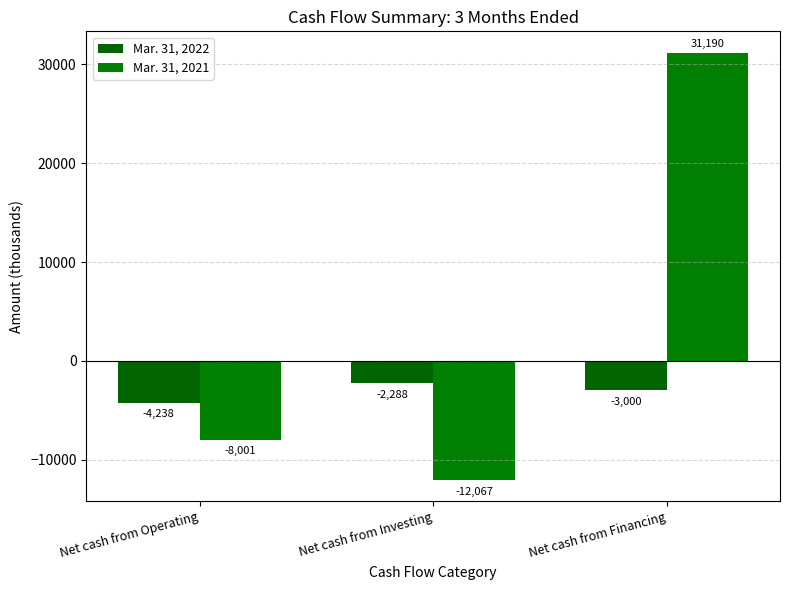

Rank the categories by Mar. 31, 2021 value from highest to lowest.

Net cash from Financing, Net cash from Operating, Net cash from Investing